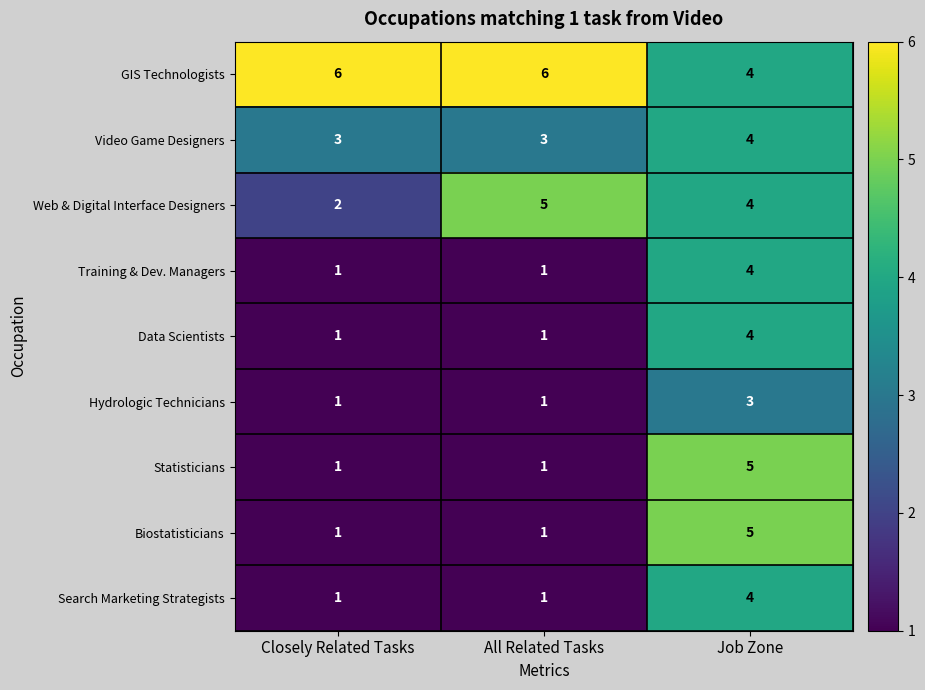

The value of Web & Digital Interface Designers at Job Zone is 1. True or false?

False